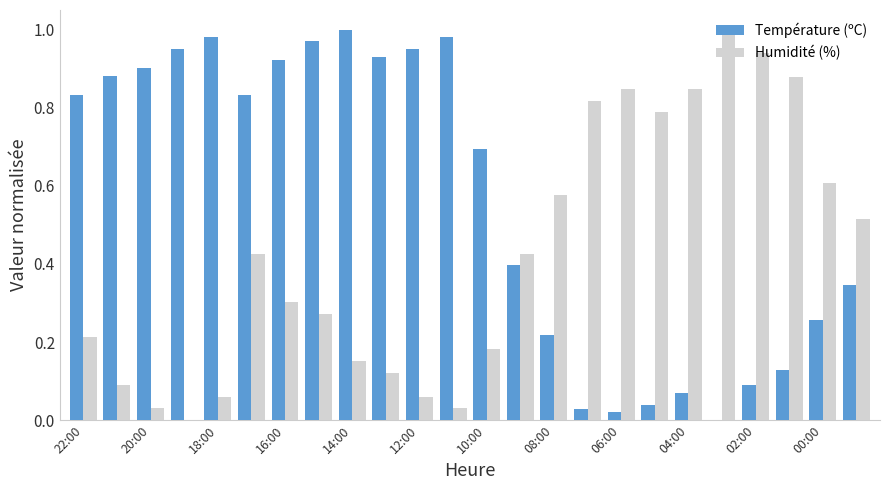

Which series has the largest total across all categories?

Température (ºC)